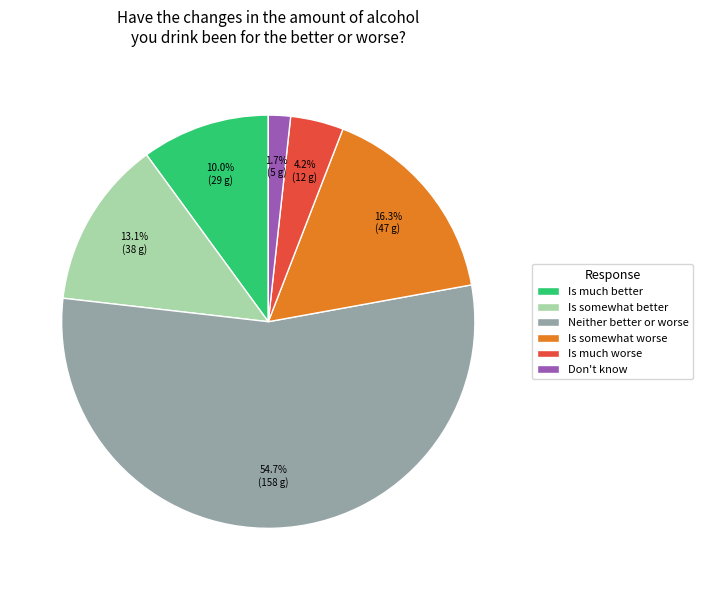

To the nearest percent, what portion does Is somewhat worse represent?

16%